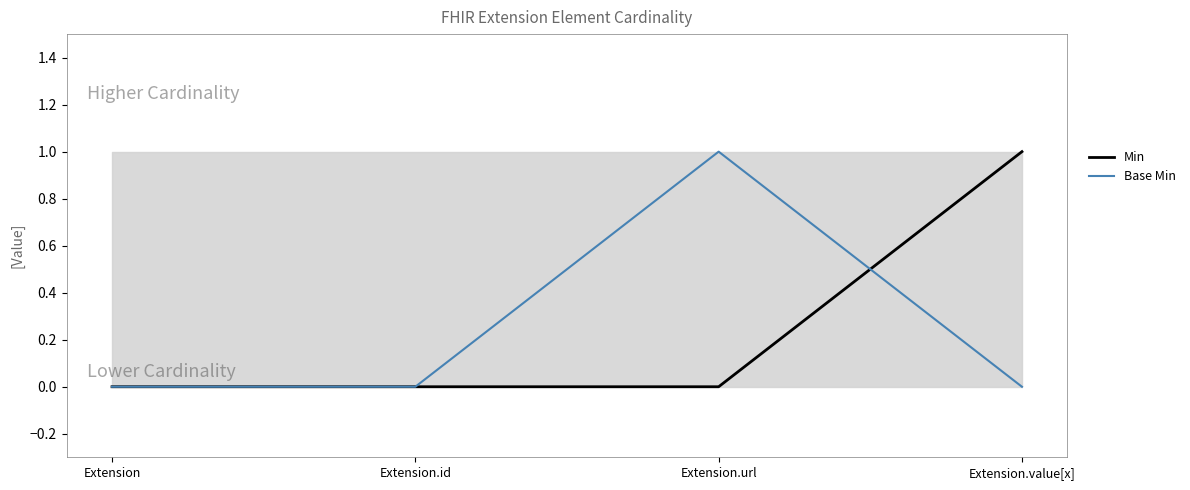

Which series ends up on top after the final intersection of Min and Base Min?

Min